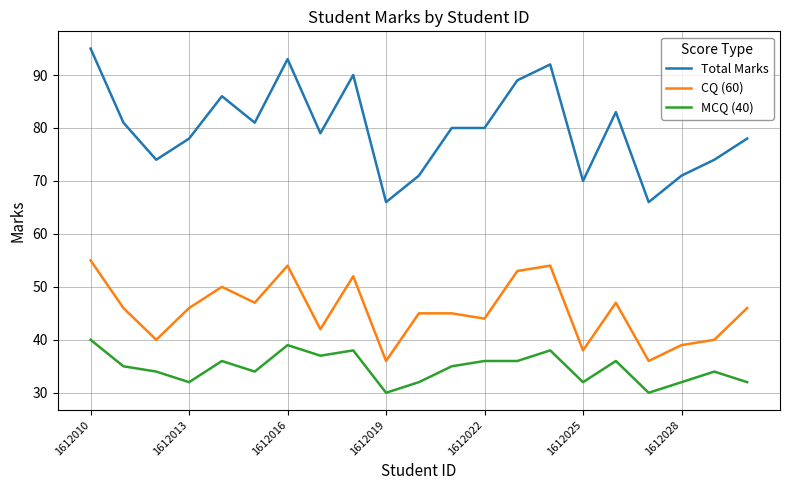

True or false: Total Marks and MCQ (40) intersect in this chart.

False